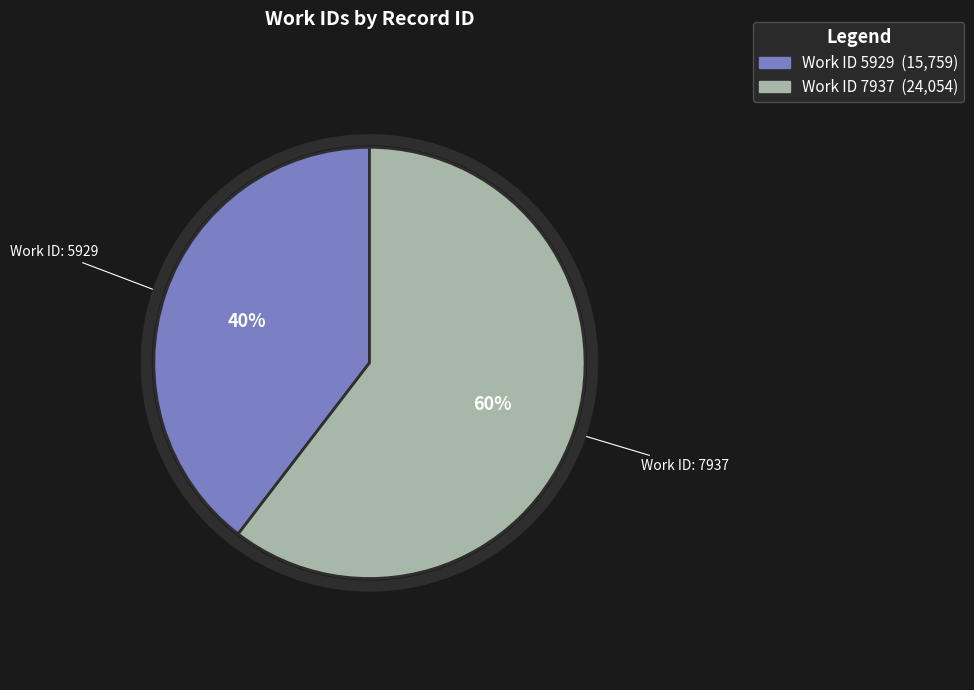

Does any single category account for the majority?

Yes